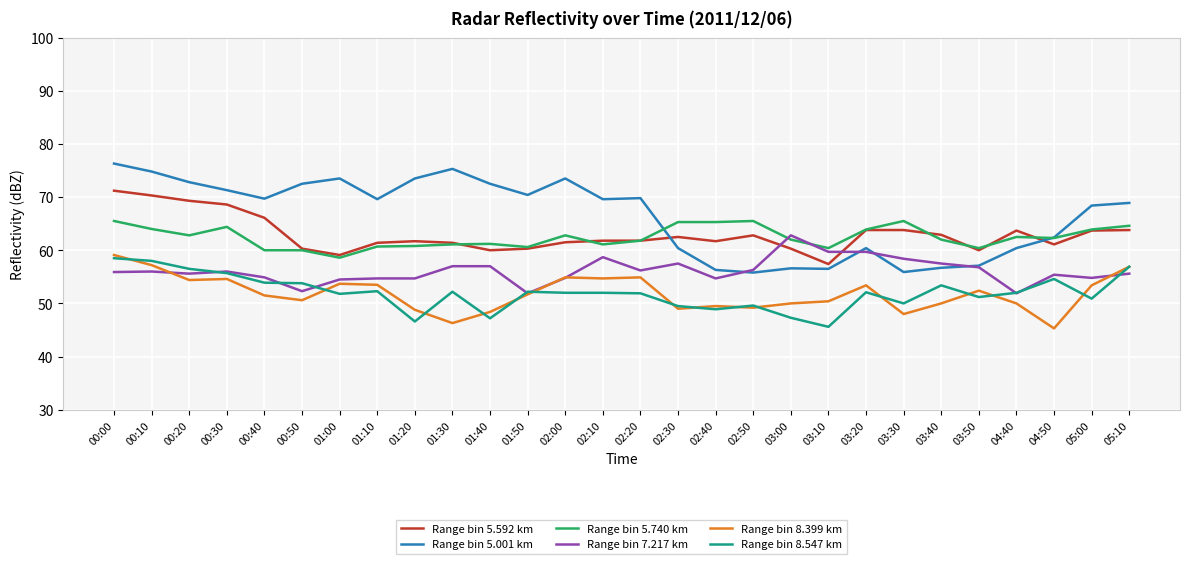

True or false: Range bin 8.547 km and Range bin 8.399 km intersect in this chart.

True